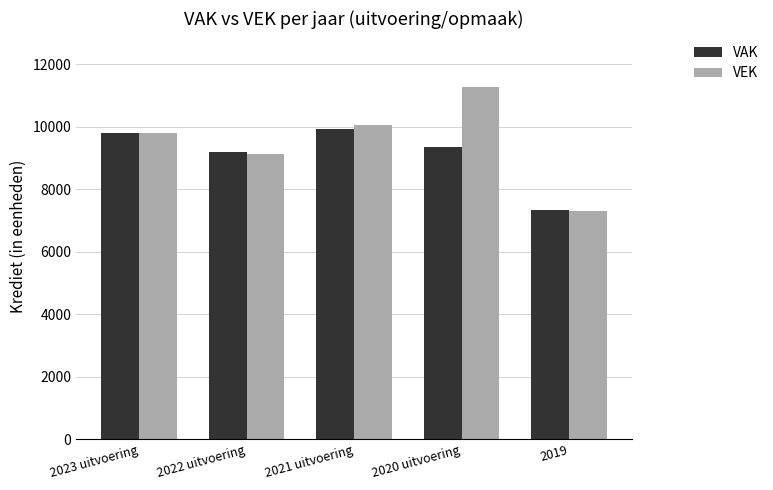

The value of VAK at 2023 uitvoering is 9803. True or false?

True